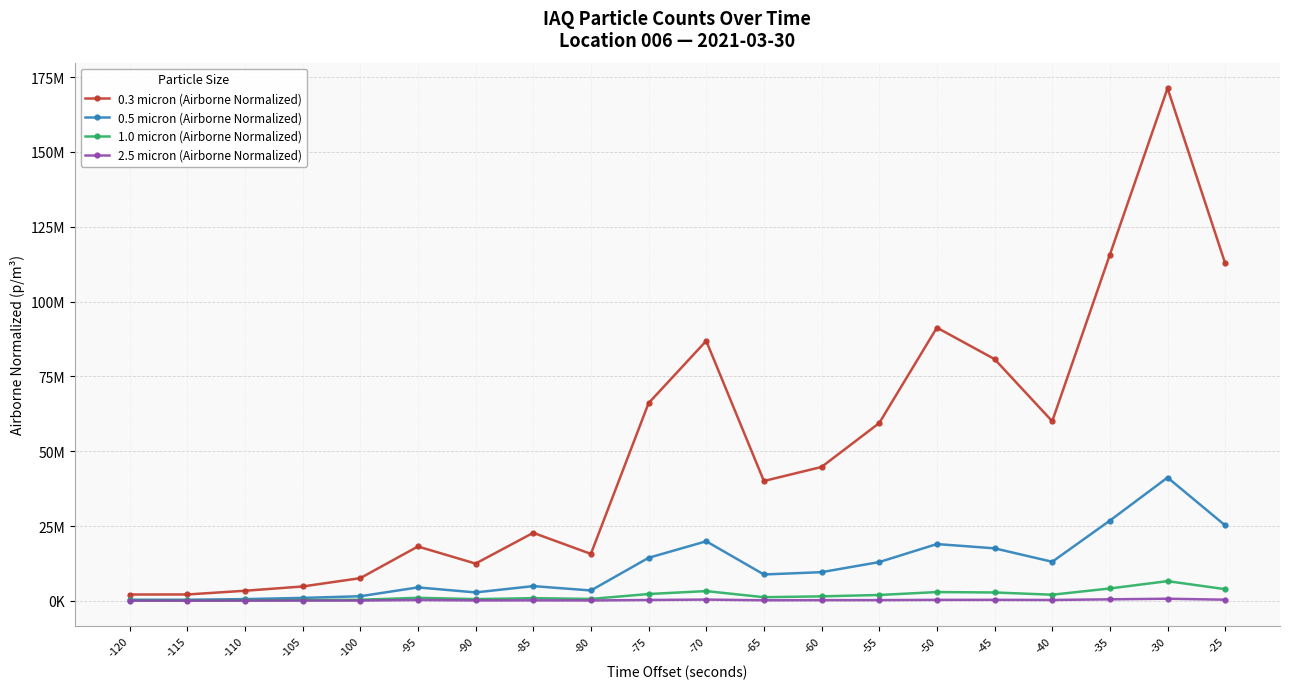

What is the difference between the maximum and minimum values in the 0.3 micron (Airborne Normalized) series?

169145950.4